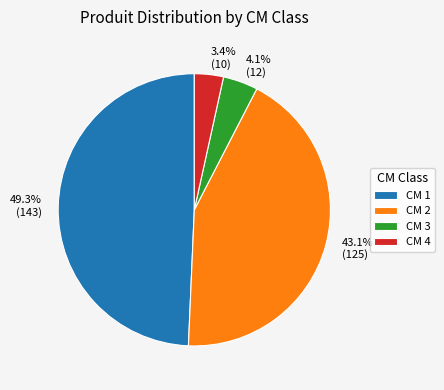

To the nearest percent, what is the average slice percentage?

25%